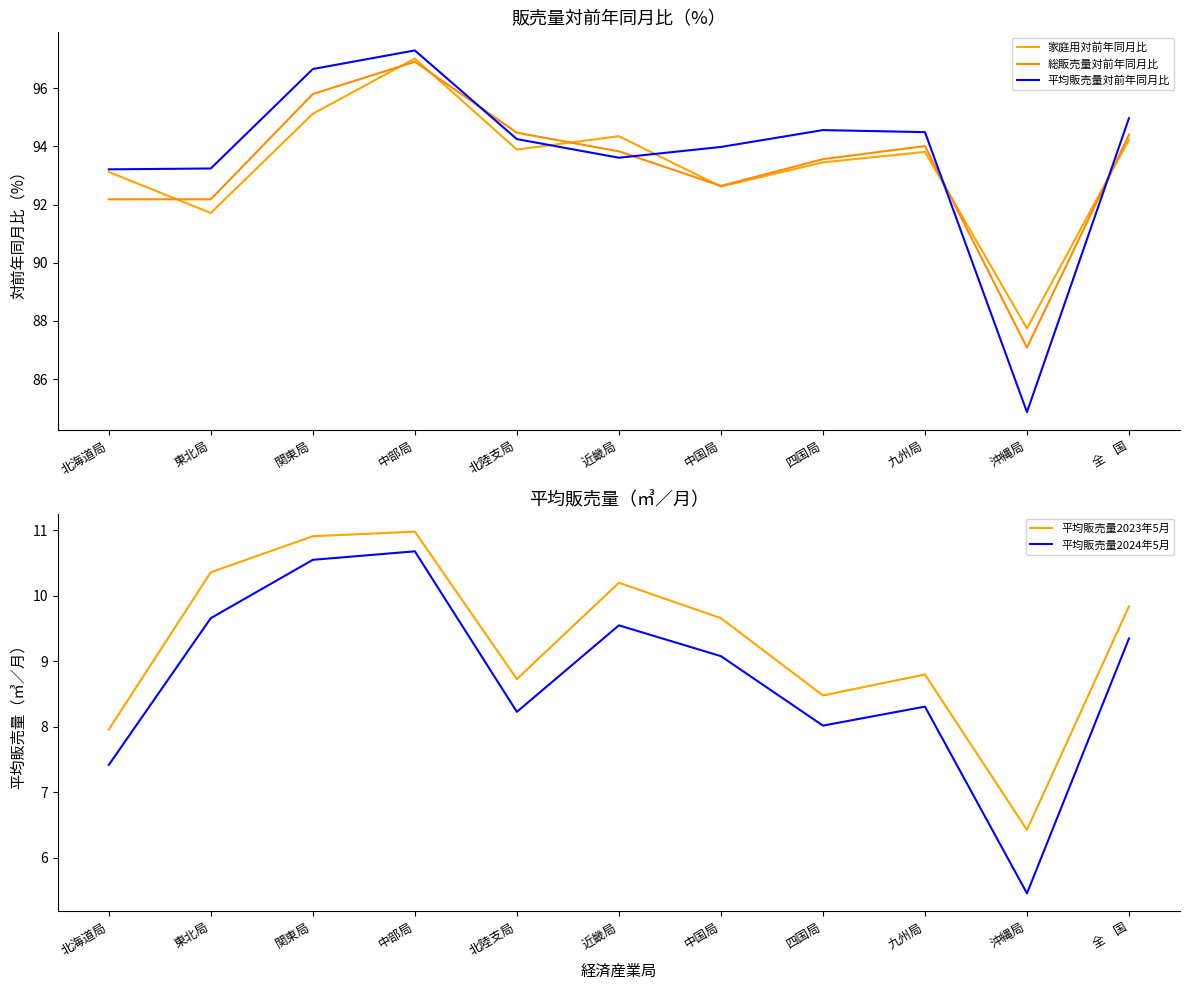

Reading left to right, extract all data points from this chart.

家庭用対前年同月比: 93.1	91.7	95.1	97.0	93.9	94.3	92.6	93.5	93.8	87.7	94.2
総販売量対前年同月比: 92.2	92.2	95.8	96.9	94.5	93.8	92.6	93.6	94.0	87.1	94.4
平均販売量対前年同月比: 93.2	93.2	96.7	97.3	94.2	93.6	94.0	94.6	94.5	84.9	95.0
平均販売量2023年5月: 8.0	10.4	10.9	11.0	8.7	10.2	9.7	8.5	8.8	6.4	9.8
平均販売量2024年5月: 7.4	9.7	10.6	10.7	8.2	9.6	9.1	8.0	8.3	5.5	9.3